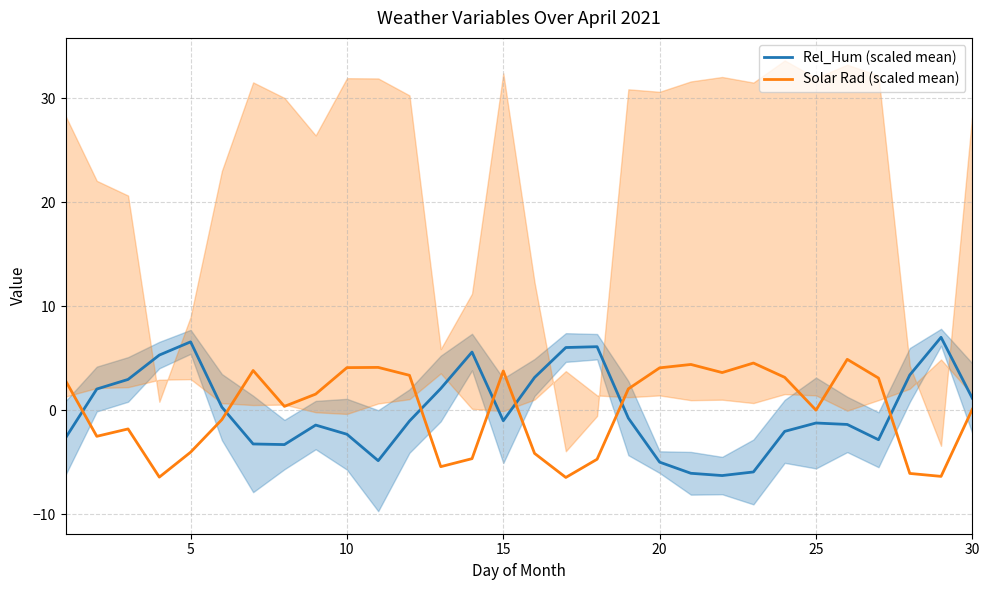

List the series in order of their overall mean, highest first.

Solar Rad (scaled mean), Rel_Hum (scaled mean)